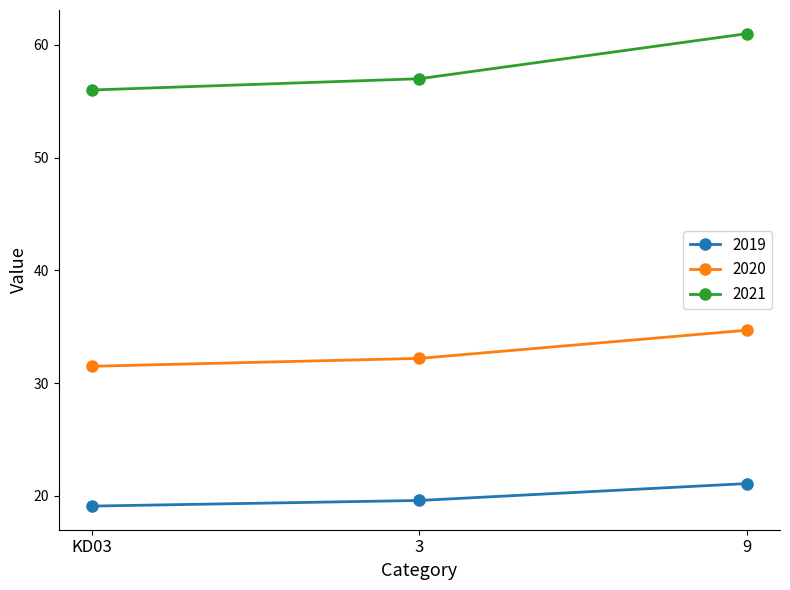

At how many categories does at least one series exceed 29?

3